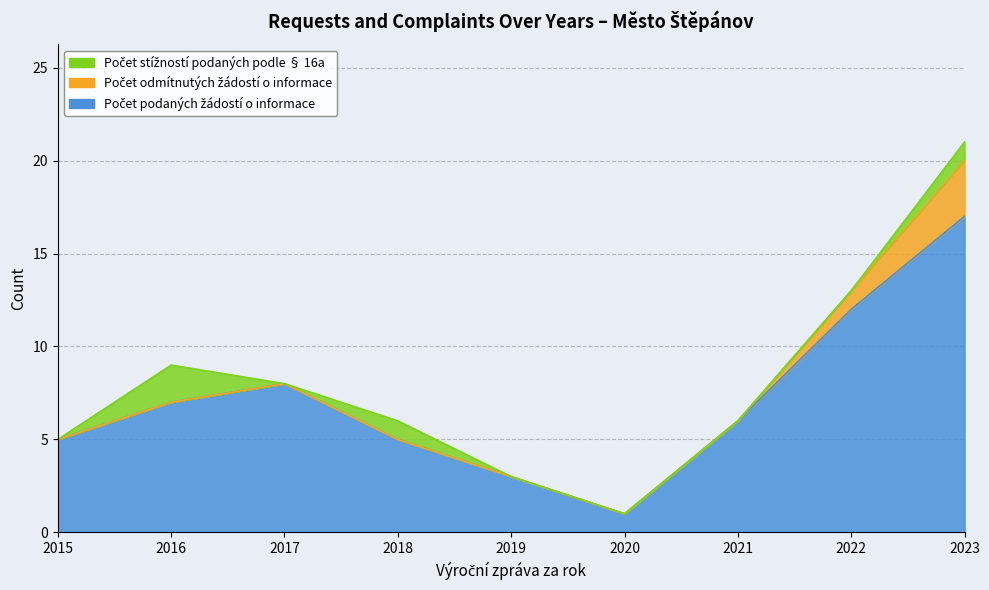

How many values in the Počet stížností podaných podle § 16a series exceed 0?

3